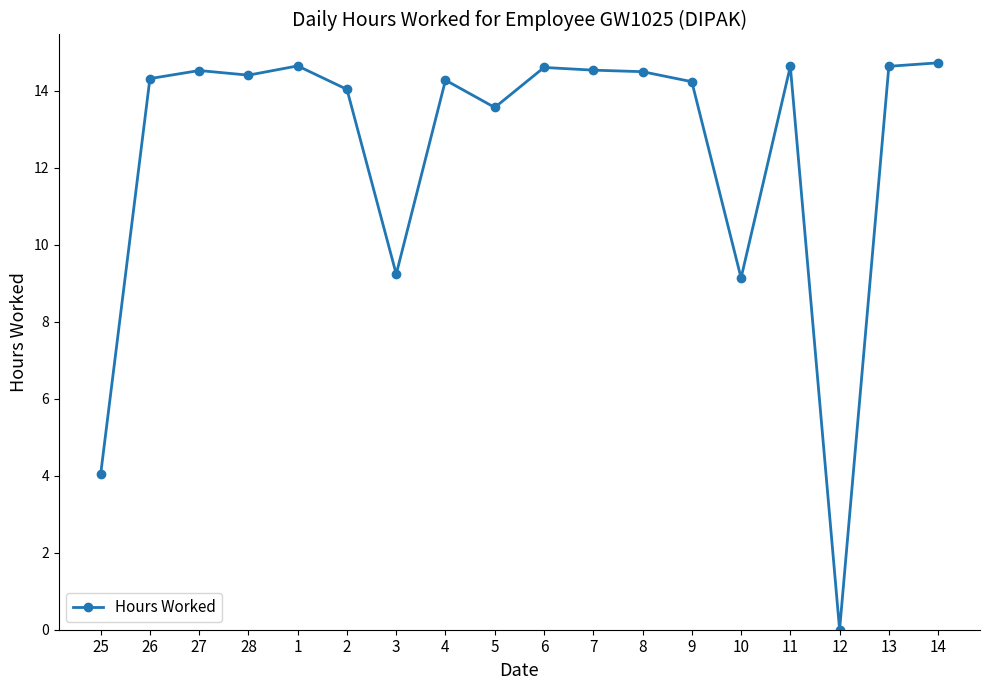

Is this an area chart (filled region under the line)?

No